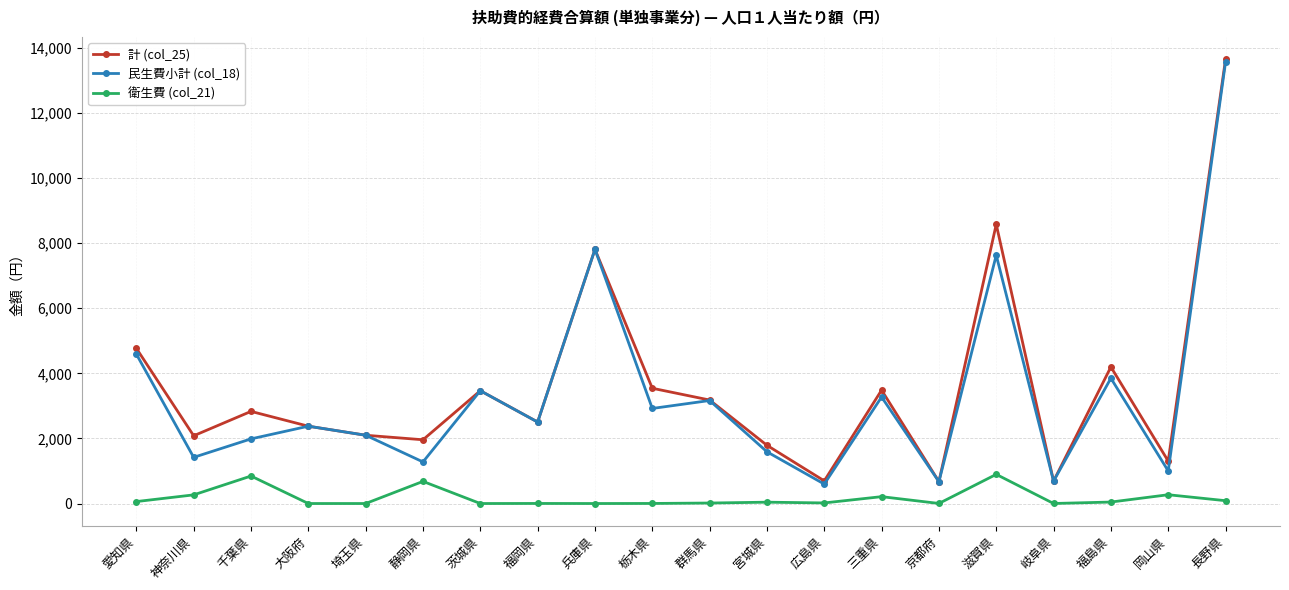

At which label does 民生費小計 (col_18) reach its peak?

長野県